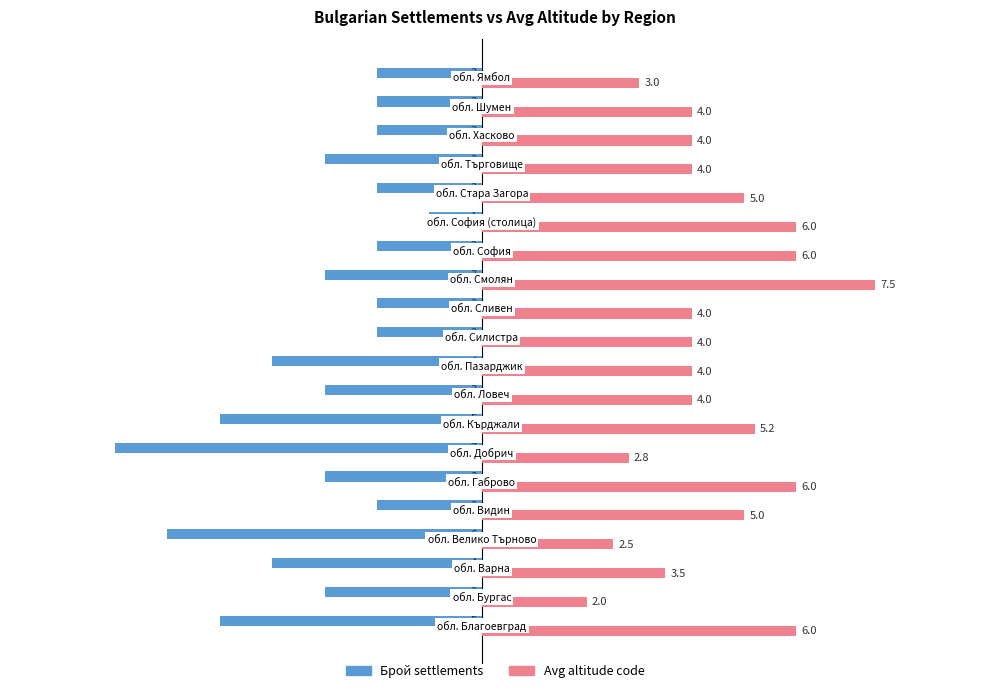

How many series are shown in this chart?

2